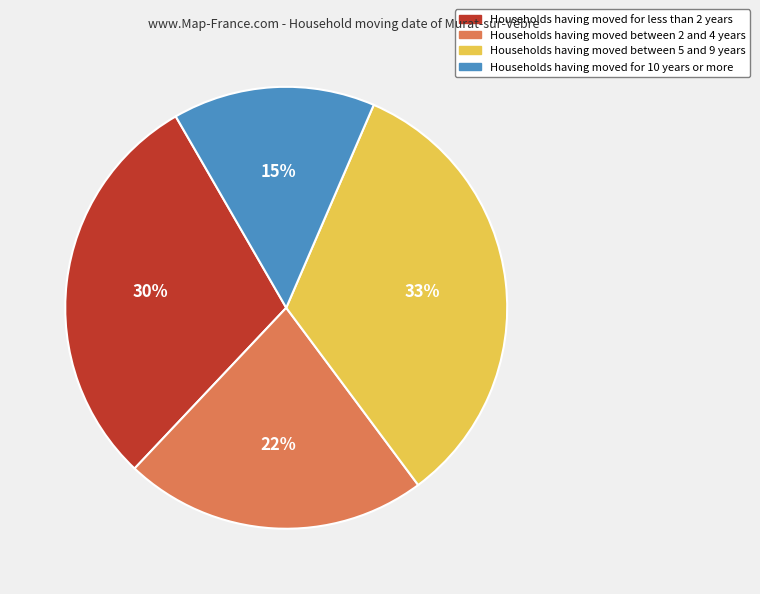

To the nearest percent, what is the average slice percentage?

25%